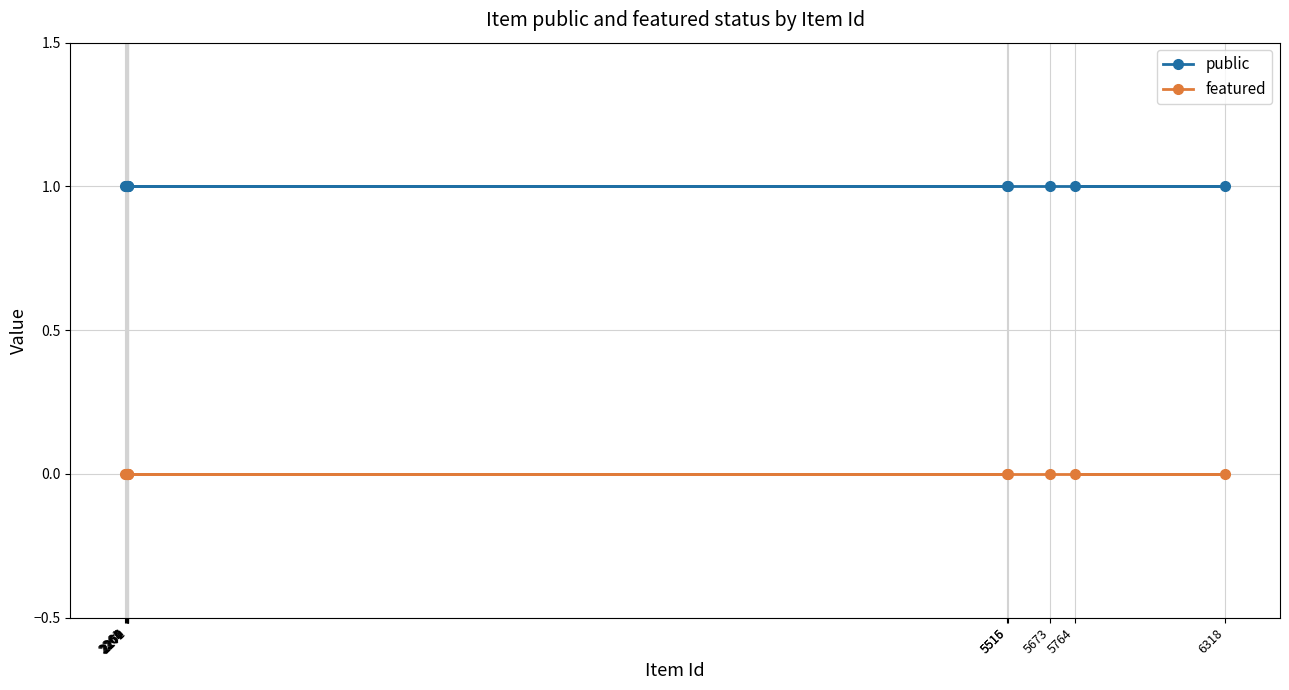

What is the label of the 4th point from the left?

2261